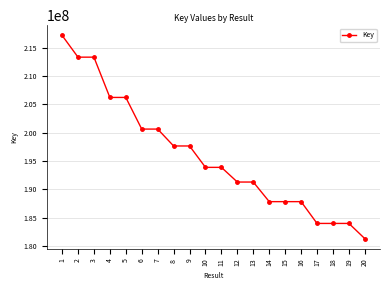

What value does the data have at 9, to the nearest 50?

197671150